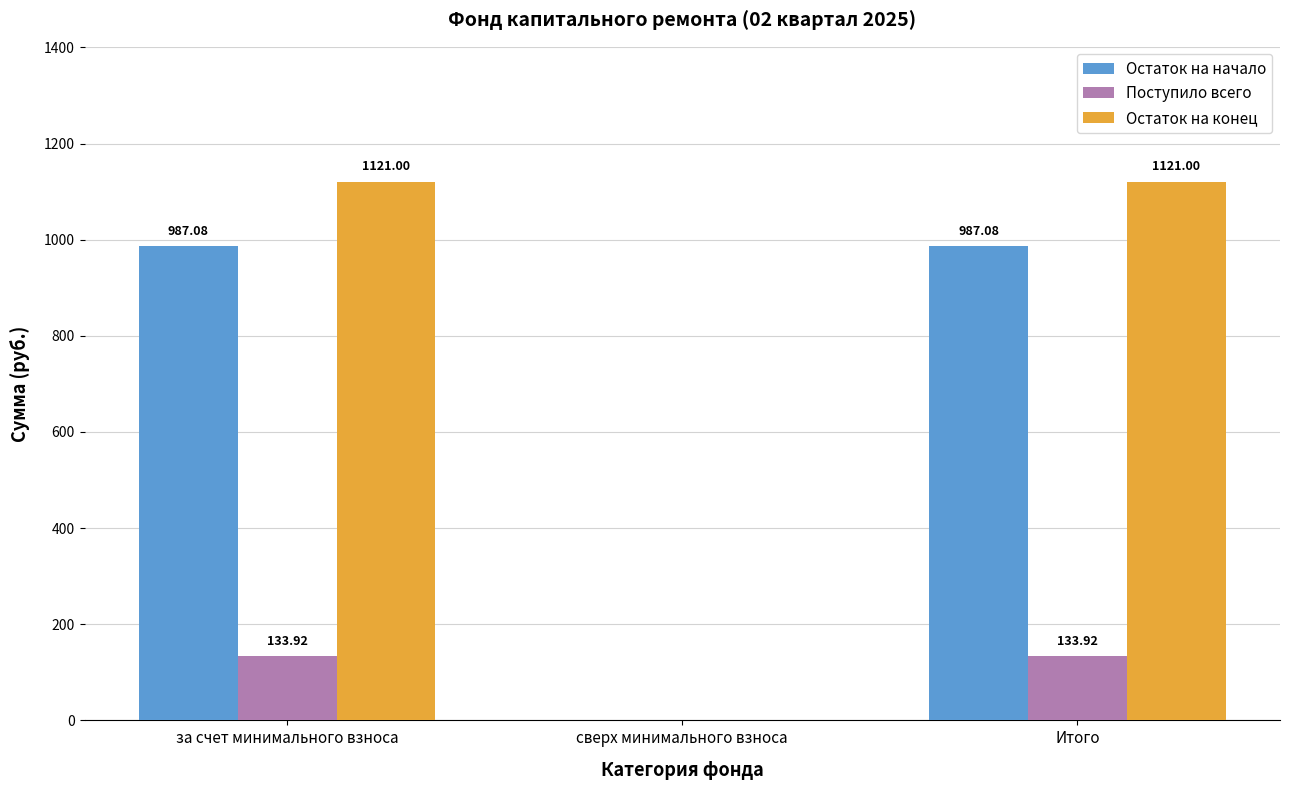

What is the sum of the Остаток на конец values at за счет минимального взноса and сверх минимального взноса?

1121.0